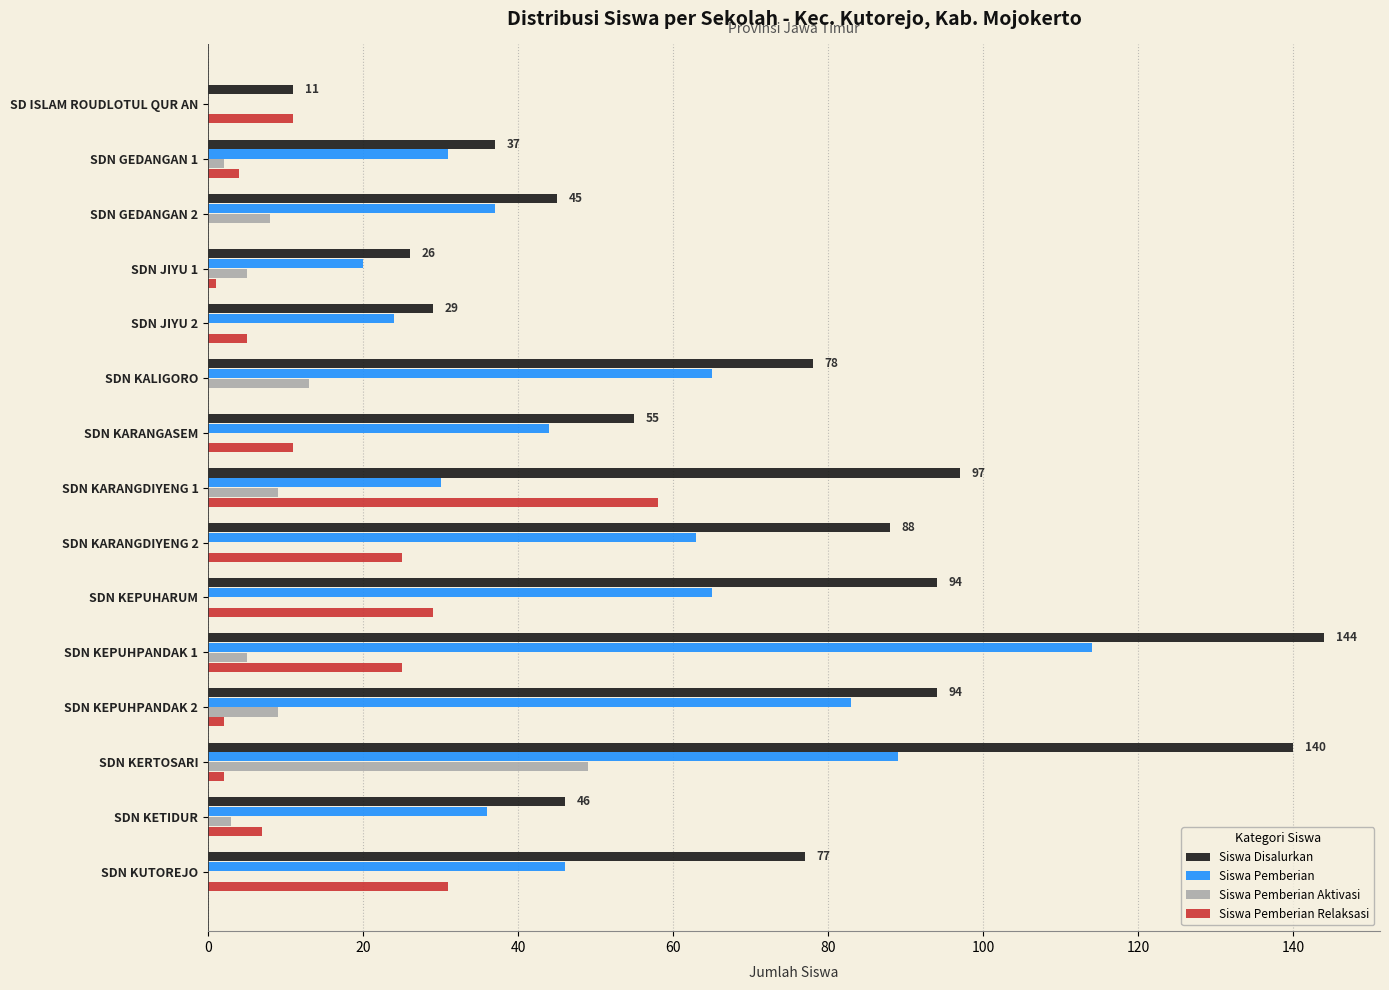

What are all the series names shown in the legend?

Siswa Disalurkan, Siswa Pemberian, Siswa Pemberian Aktivasi, Siswa Pemberian Relaksasi